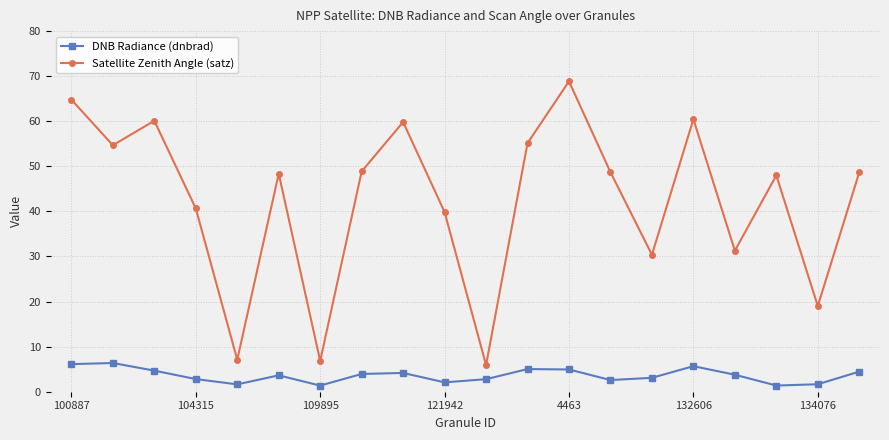

Rank the series by their average value, from lowest to highest.

DNB Radiance (dnbrad), Satellite Zenith Angle (satz)